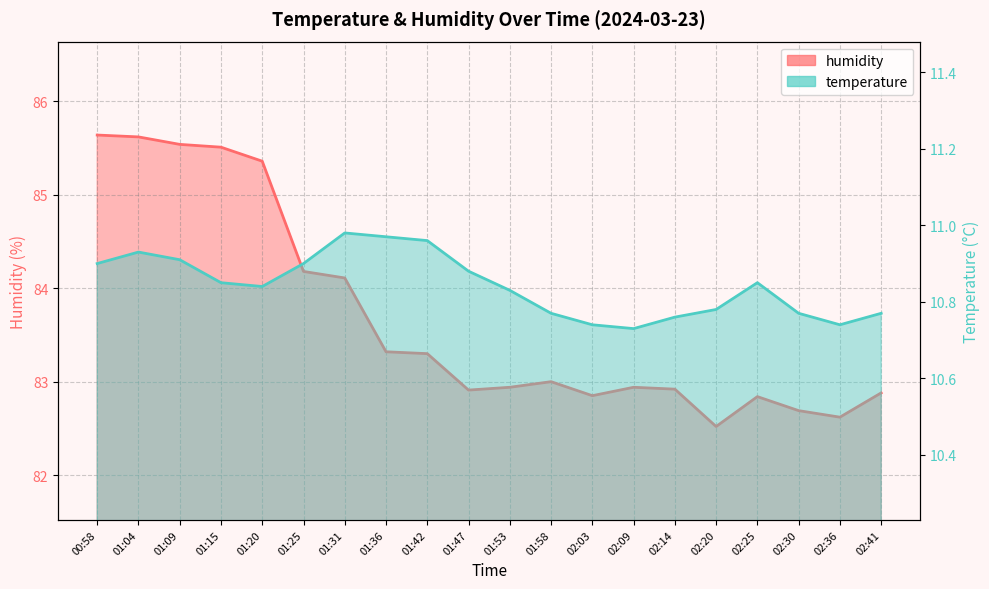

True or false: humidity and temperature cross at least once.

False